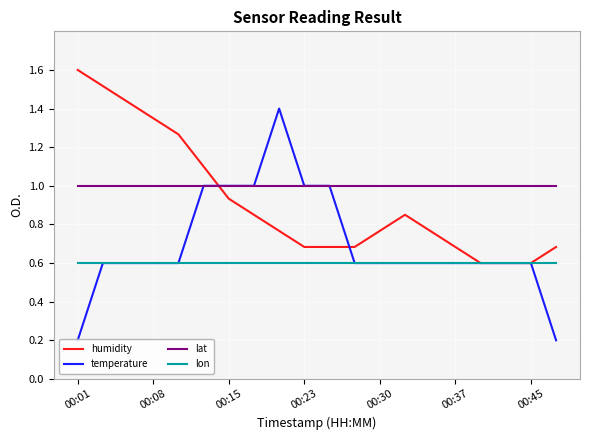

Which series has the largest range (max minus min)?

temperature